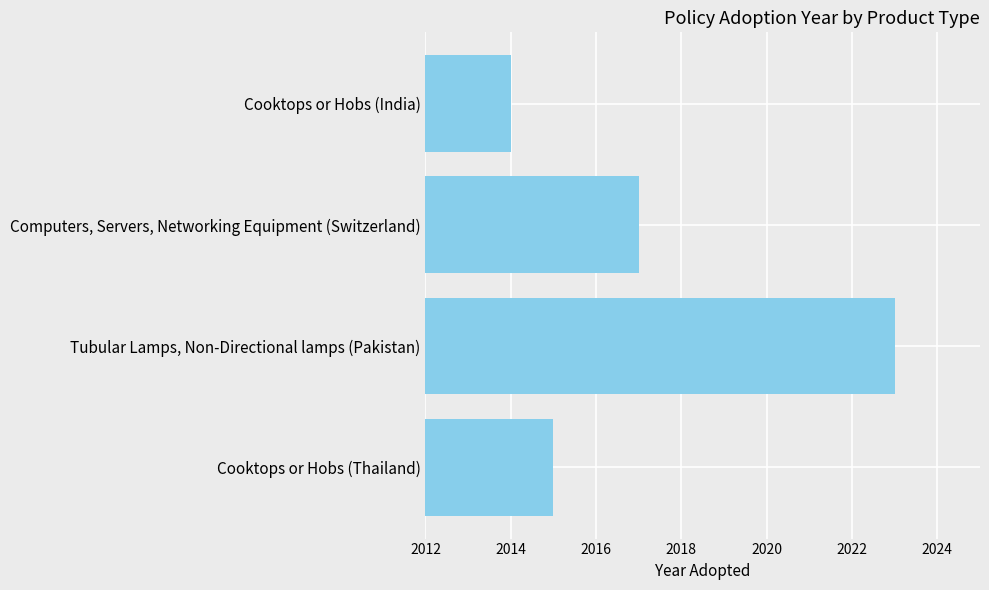

How many values are below 2017?

2